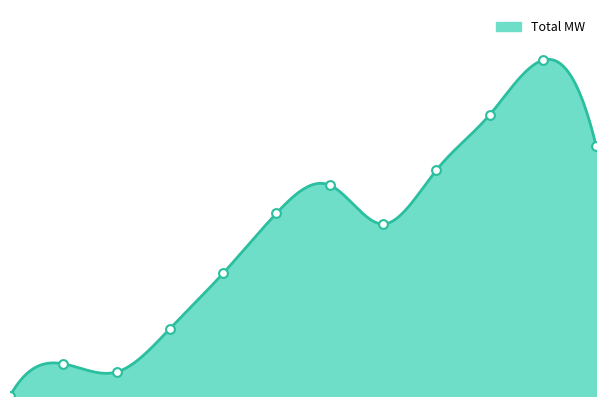

What is the change in value from 3 to 10?

+270.0